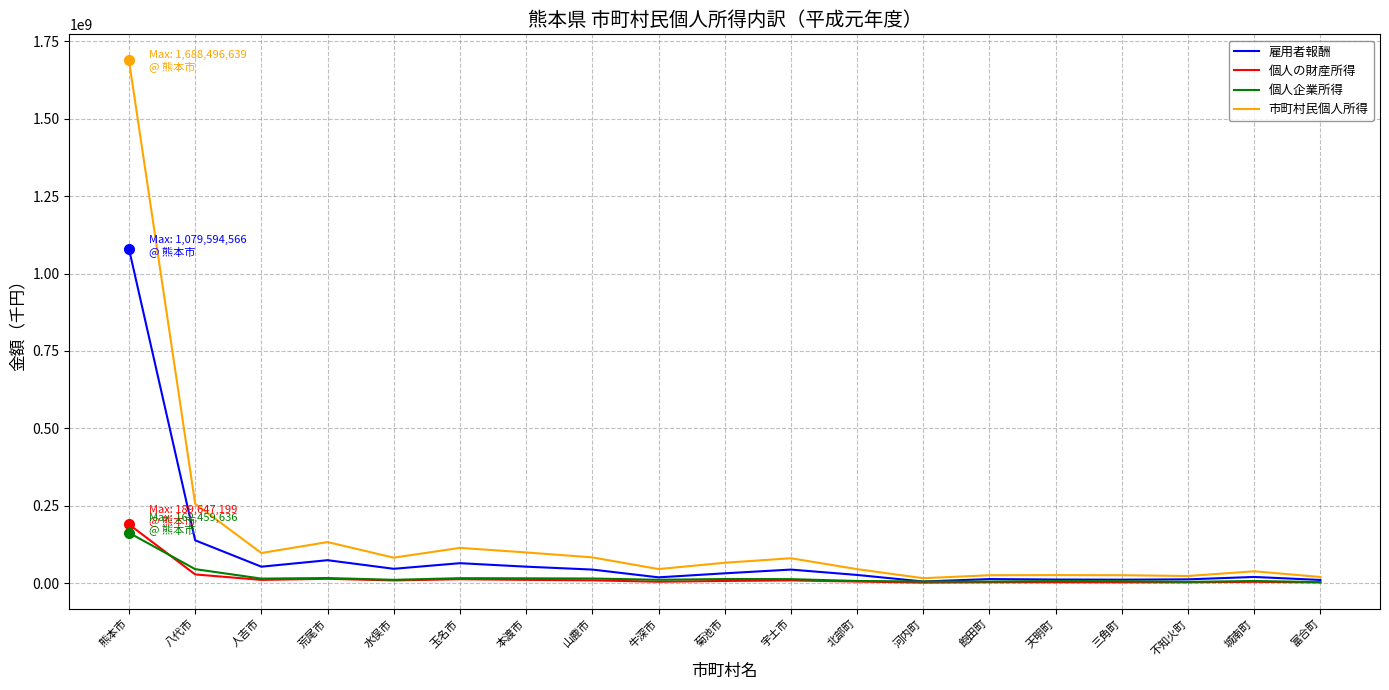

How many lines are shown in the chart?

4